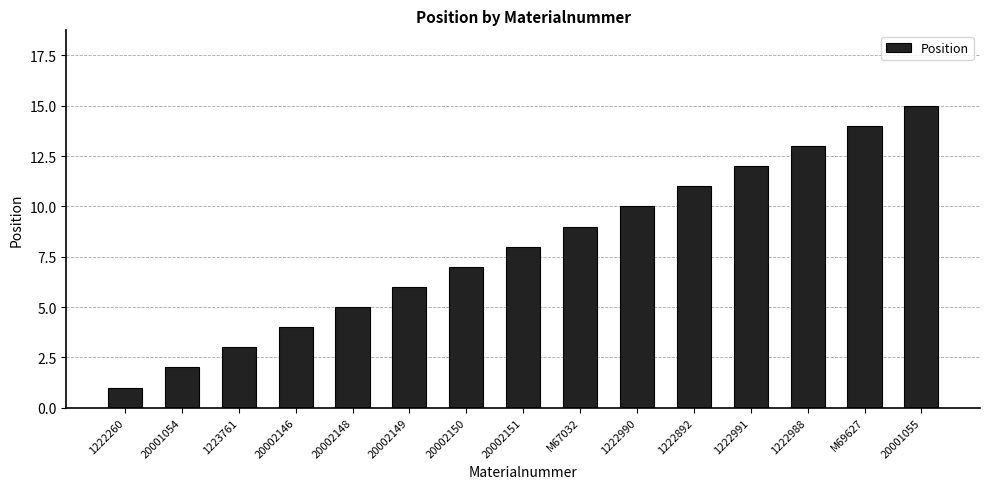

What is the change in value from 1222260 to 20002148?

+4